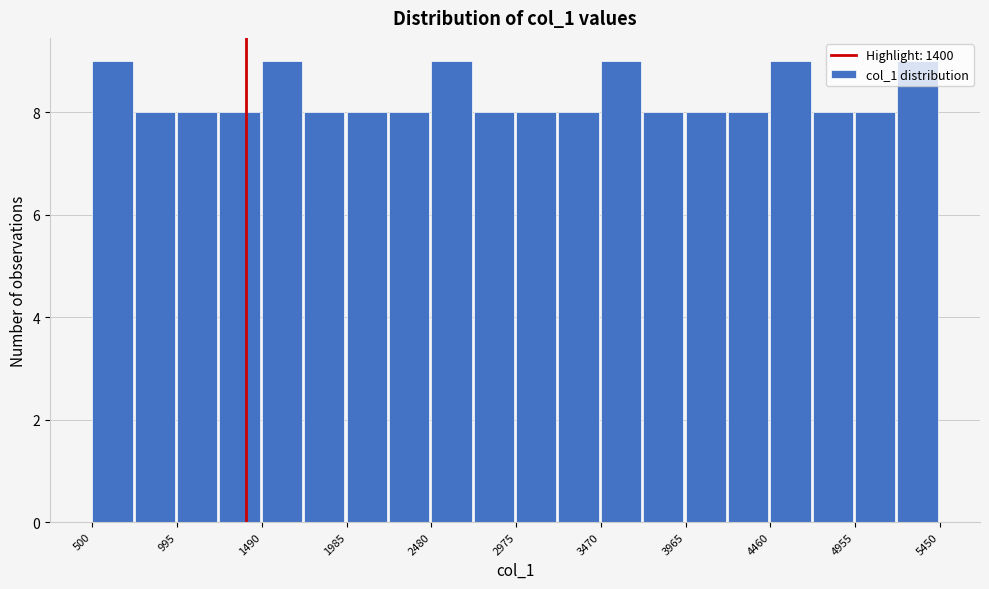

How tall is the bar that spans 2500 to 2750 on the x-axis? Neither the bar edges nor the heights are printed on the chart, so give them approximately, as read against the axes.

9